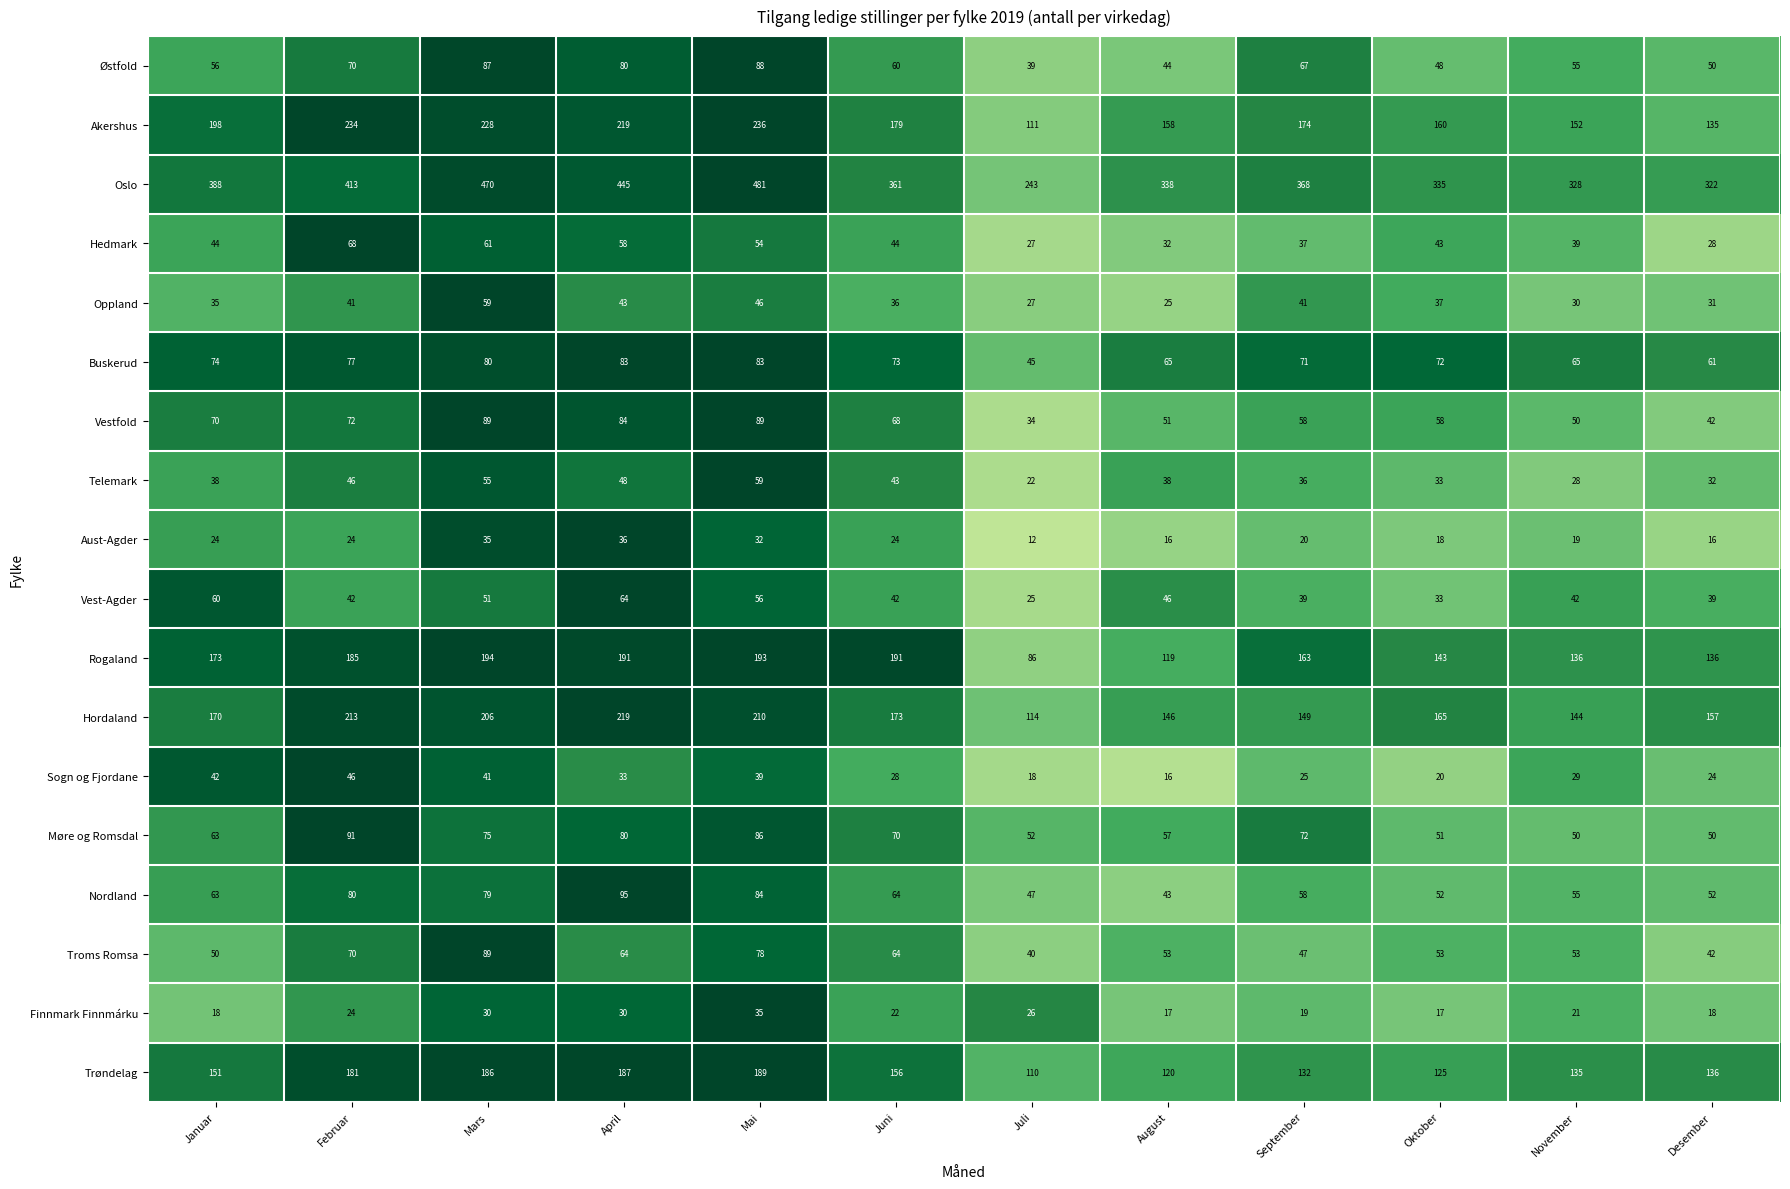

Is the value of Buskerud at November greater than the value of Østfold at April?

No